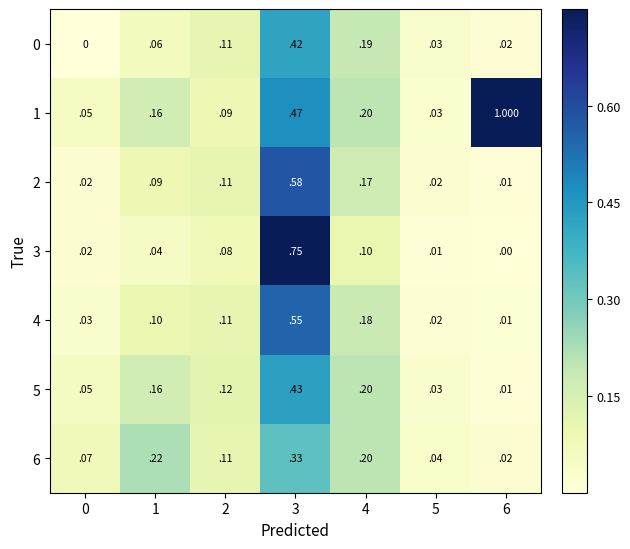

What is the maximum value shown in the chart?

1.0